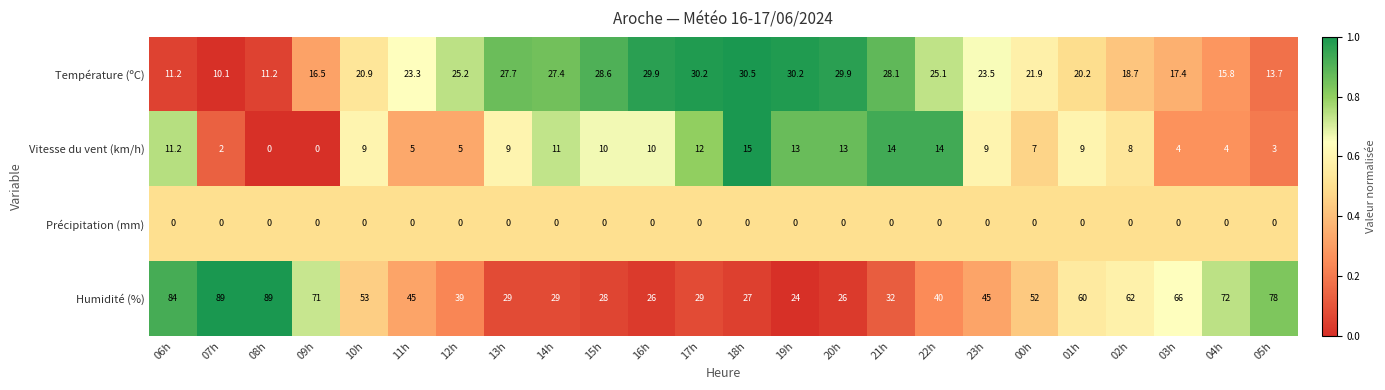

The Humidité (%) series shows 39.0 at 12h. True or false?

True